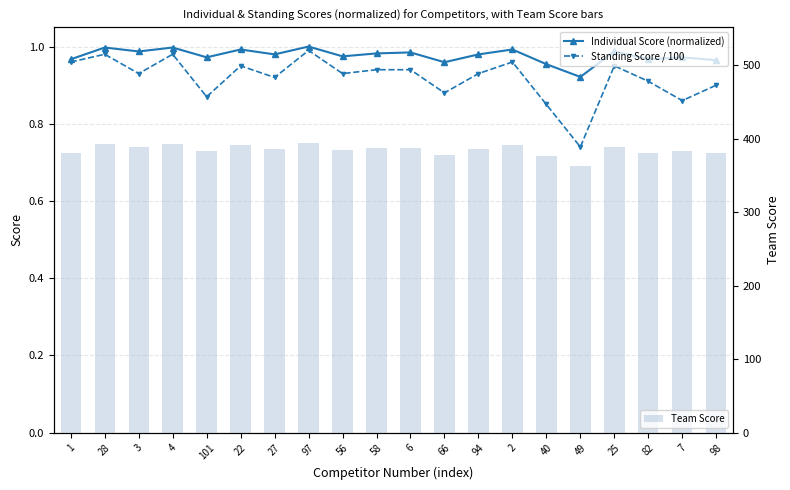

Is it true that Team Score equals 137.1 at 82?

False